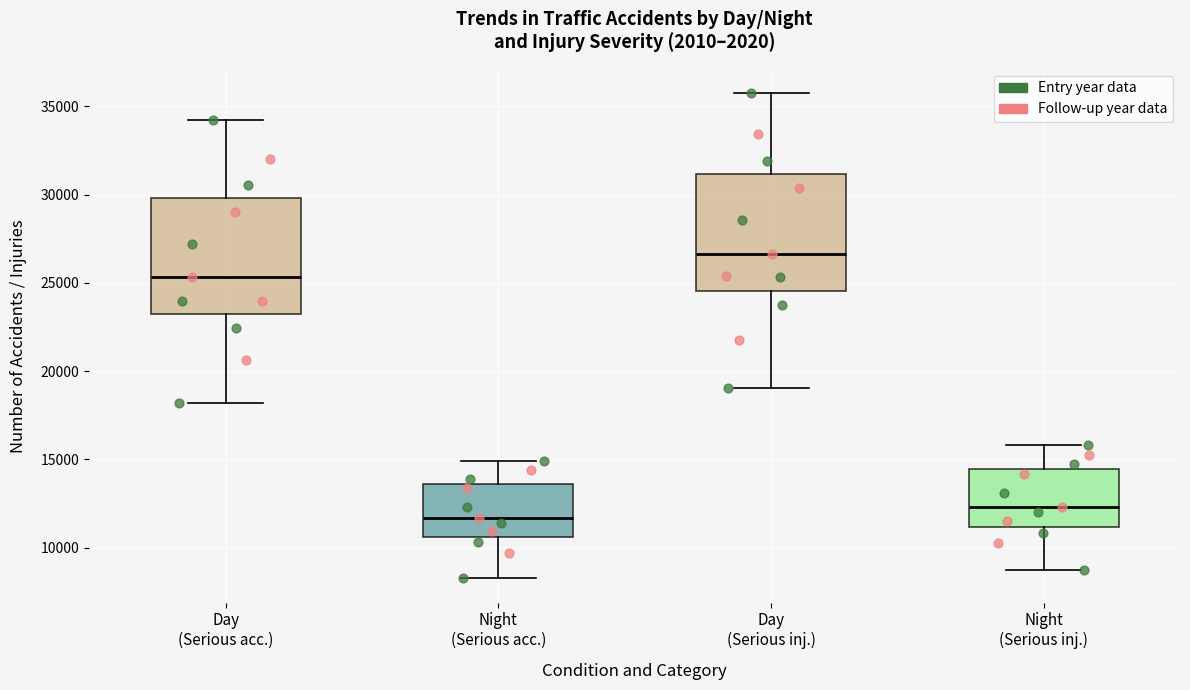

Reading left to right, read every box against the y-axis: the position of its median line, the range the box covers, and the ends of its whiskers. The values are not printed on the chart, so give them approximately, as read against the axis.

Day (Serious acc.): median 25500, box 23000 to 30000, whiskers 18000 to 34000
Night (Serious acc.): median 11500, box 10500 to 13500, whiskers 8500 to 15000
Day (Serious inj.): median 26500, box 24500 to 31000, whiskers 19000 to 35500
Night (Serious inj.): median 12500, box 11000 to 14500, whiskers 8500 to 16000